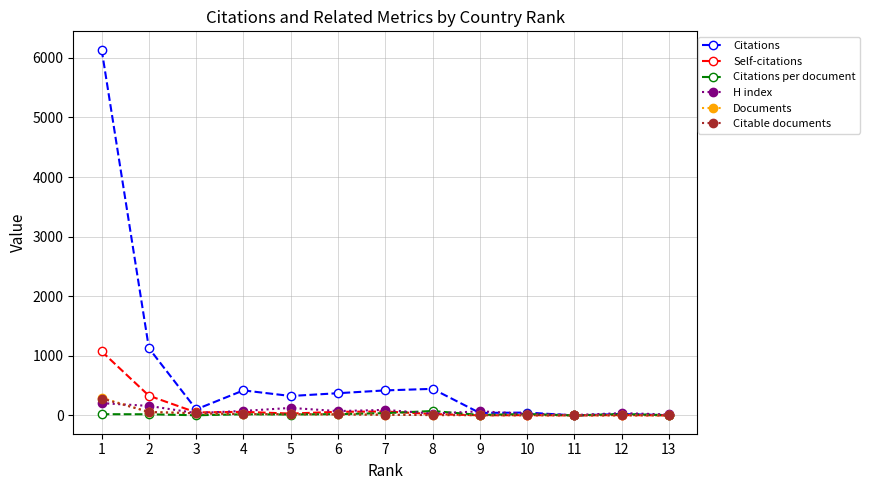

Which series has the widest spread of values?

Citations